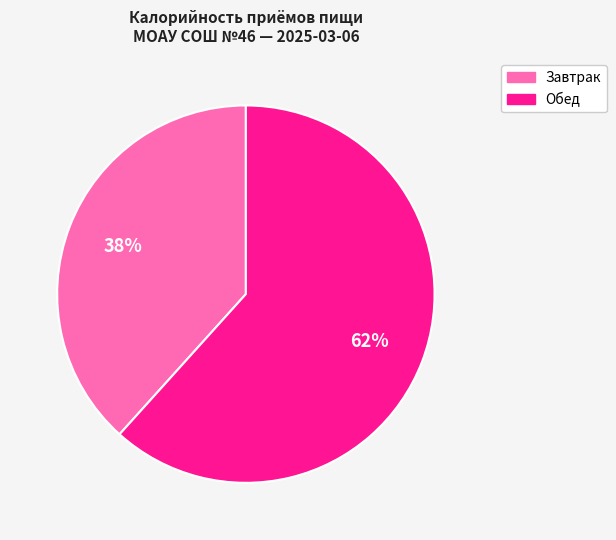

What is the smallest slice in the pie chart?

Завтрак